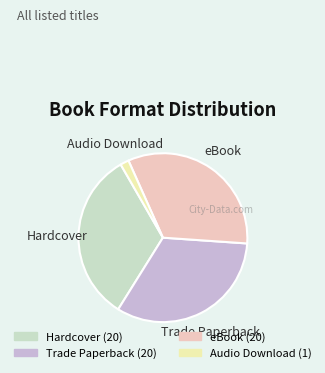

How many segments does this pie chart have?

4